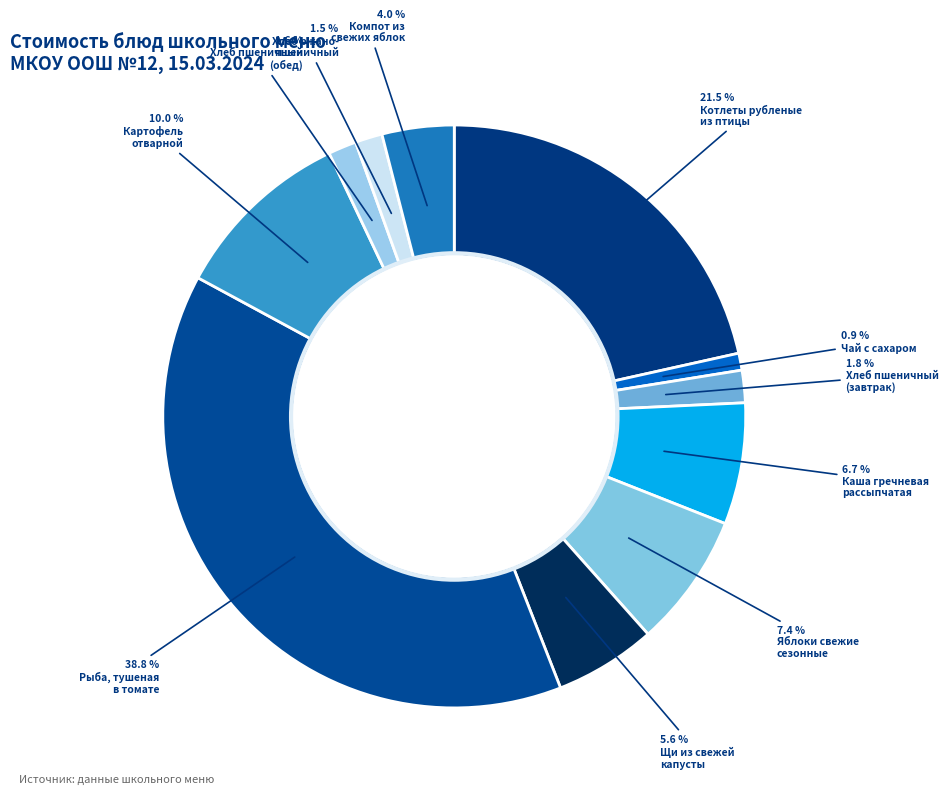

How many slices are in this pie chart?

11